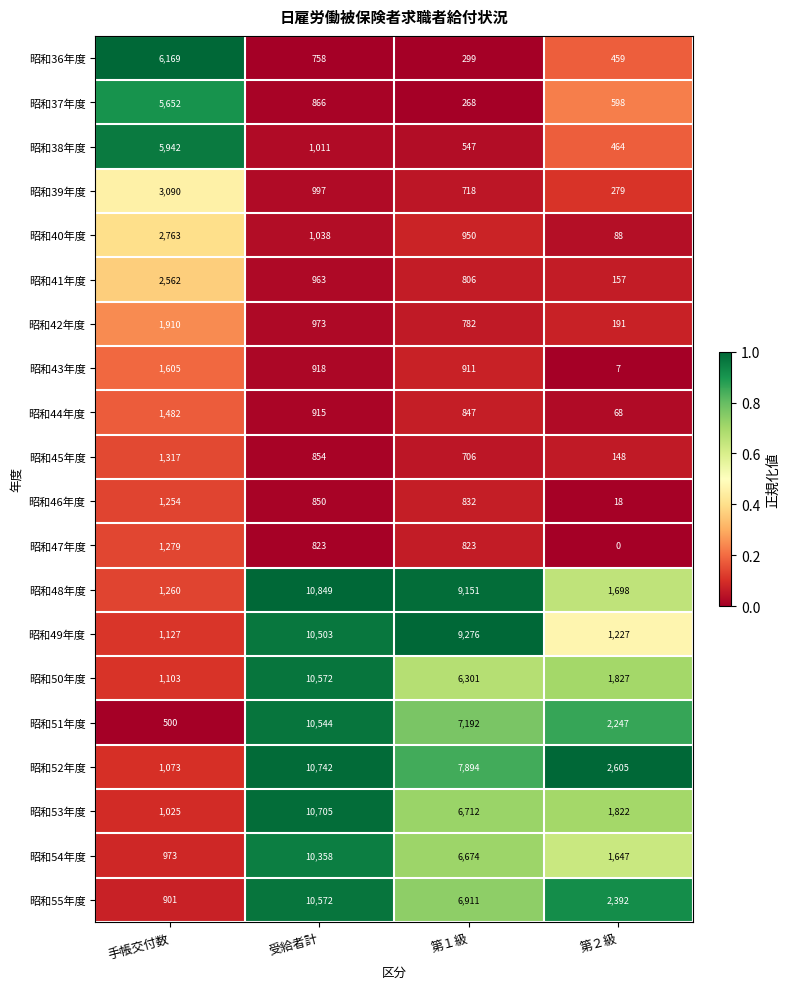

What is the sum of all 昭和53年度 values?

20264